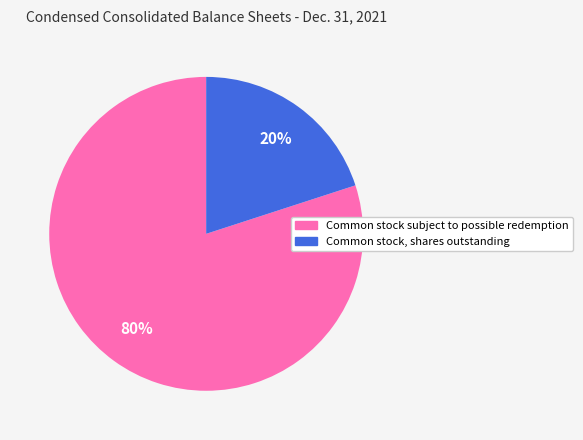

How many segments does this pie chart have?

2